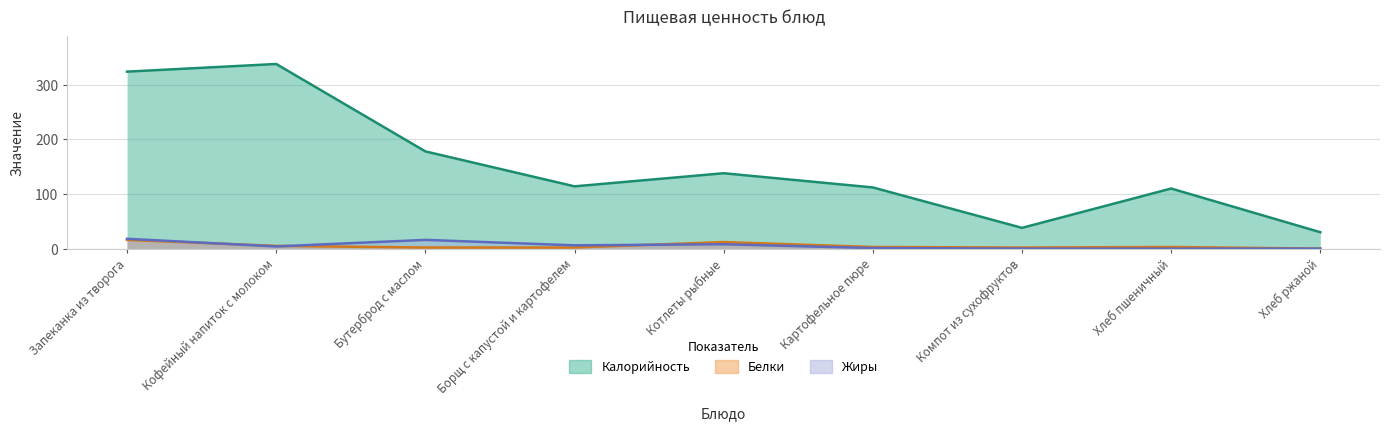

Which has a higher value, Картофельное пюре or Борщ с капустой и картофелем?

Борщ с капустой и картофелем